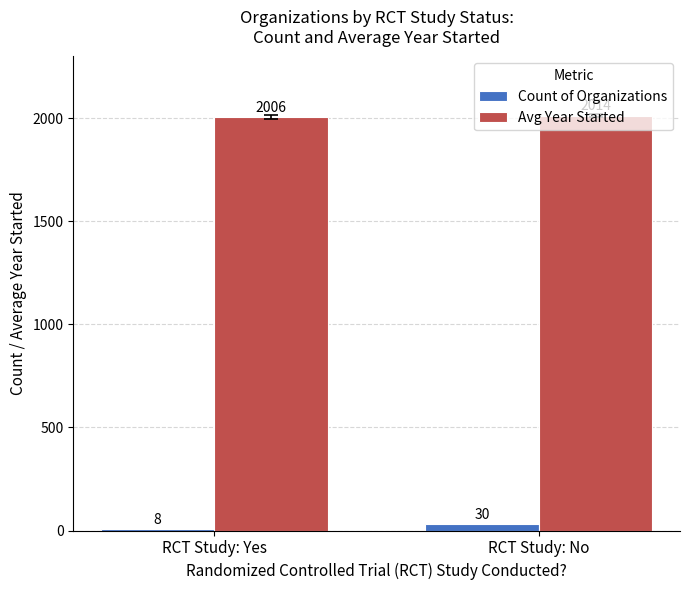

At which category is the sum across all series the highest?

RCT Study: No